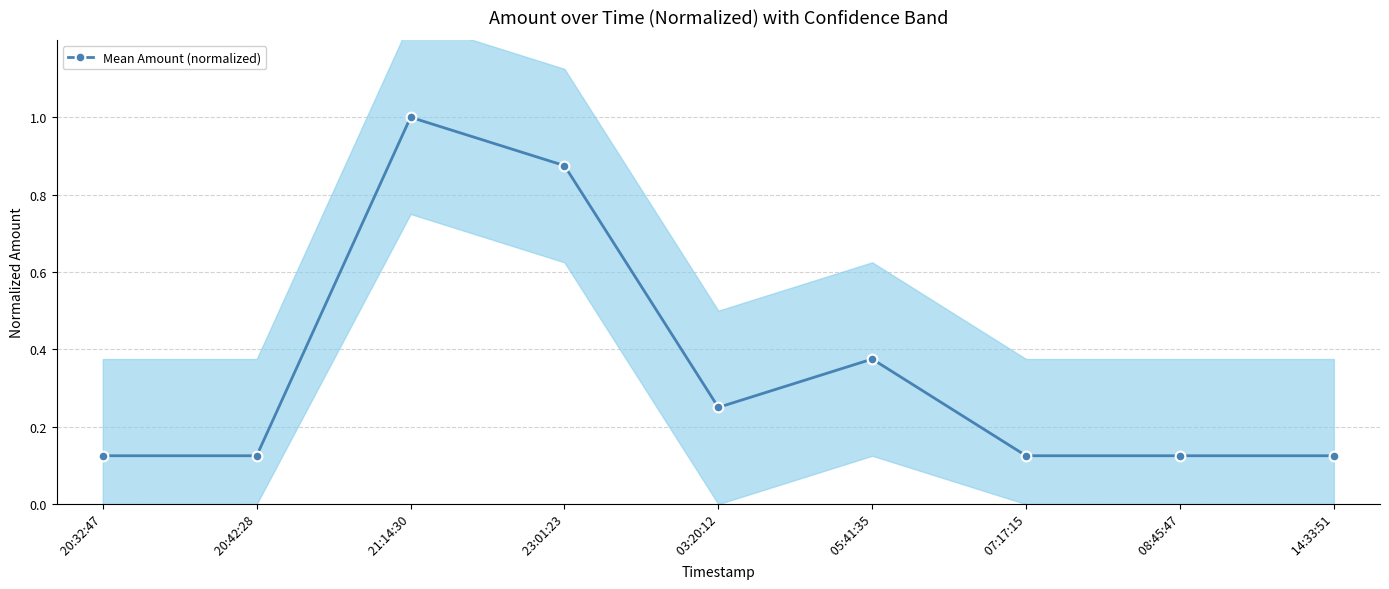

Reading left to right, what are all the values shown in this chart?

0.1	0.1	1.0	0.9	0.2	0.4	0.1	0.1	0.1